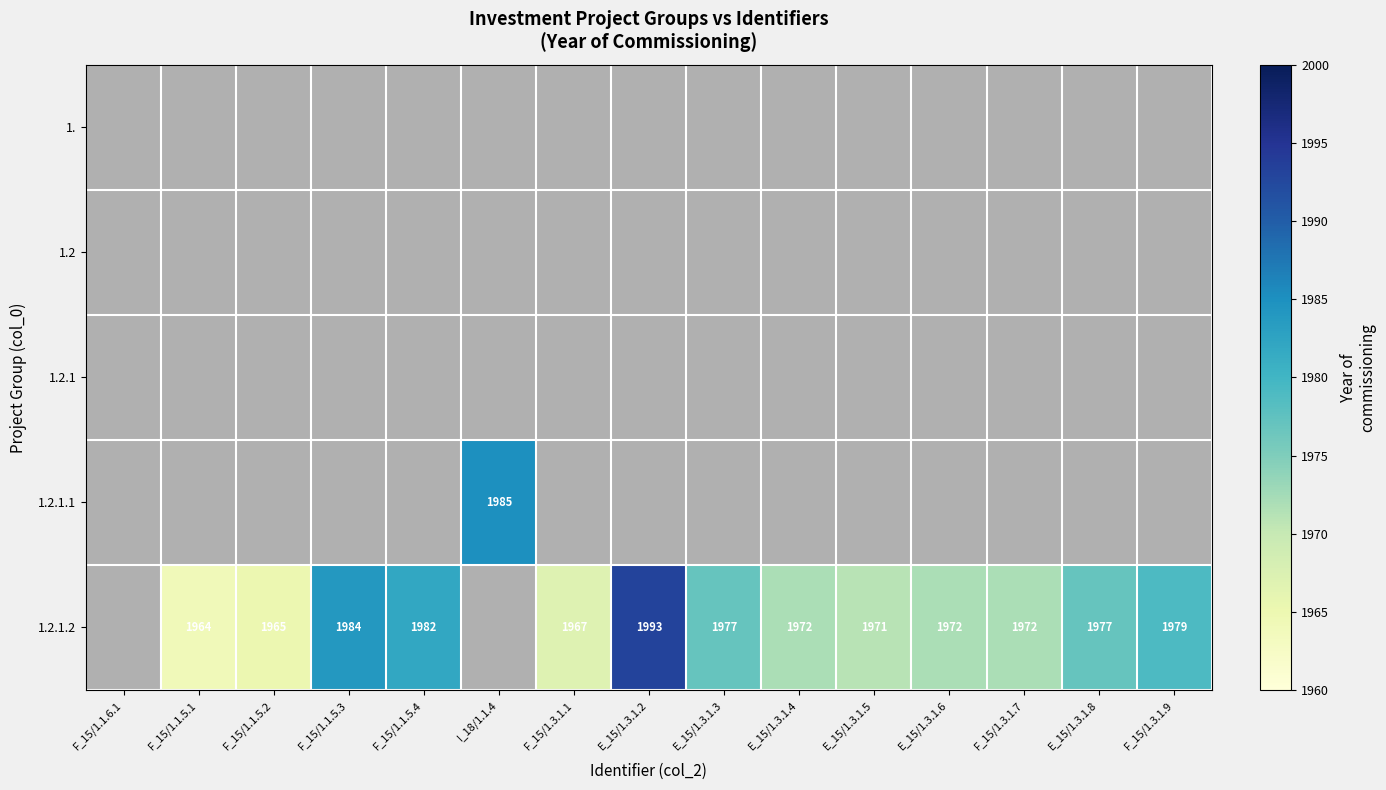

Which label corresponds to the largest value in the chart?

E_15/1.3.1.2